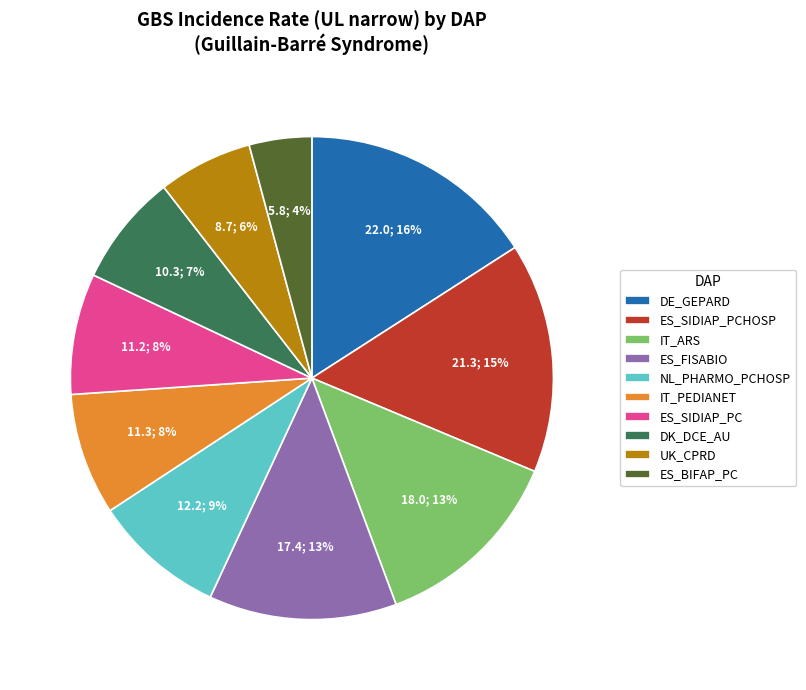

How many segments does this pie chart have?

10